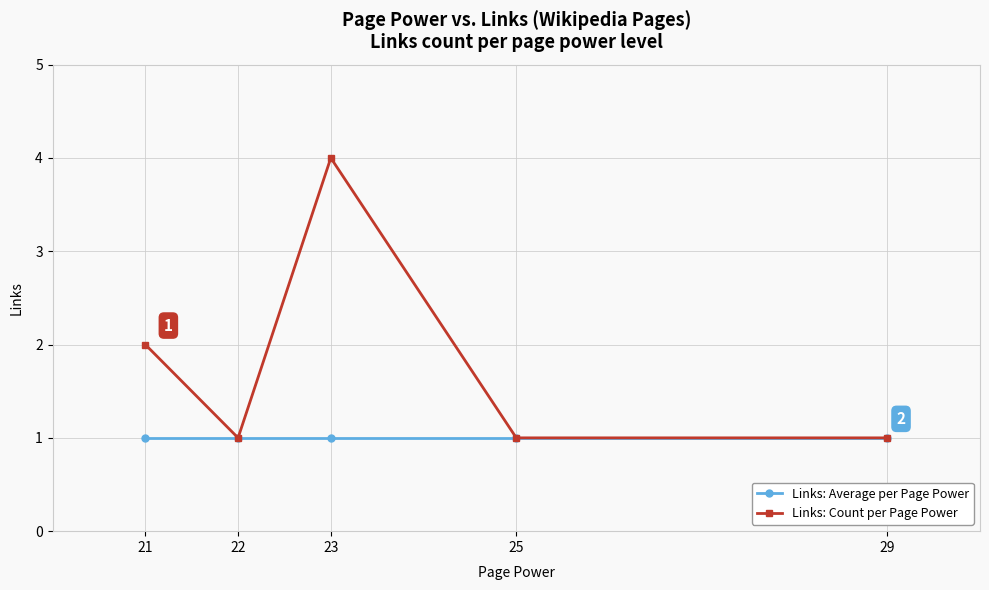

Which series changed the most between 23 and 29?

Links: Count per Page Power